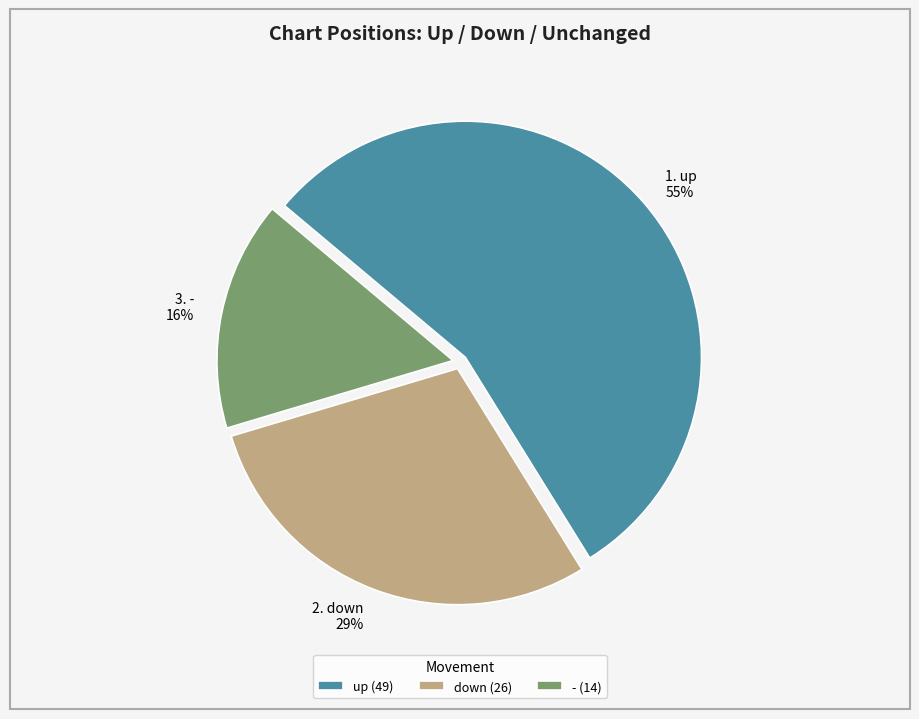

Approximately how many times larger is the value at - (14) compared to up (49)?

0.3